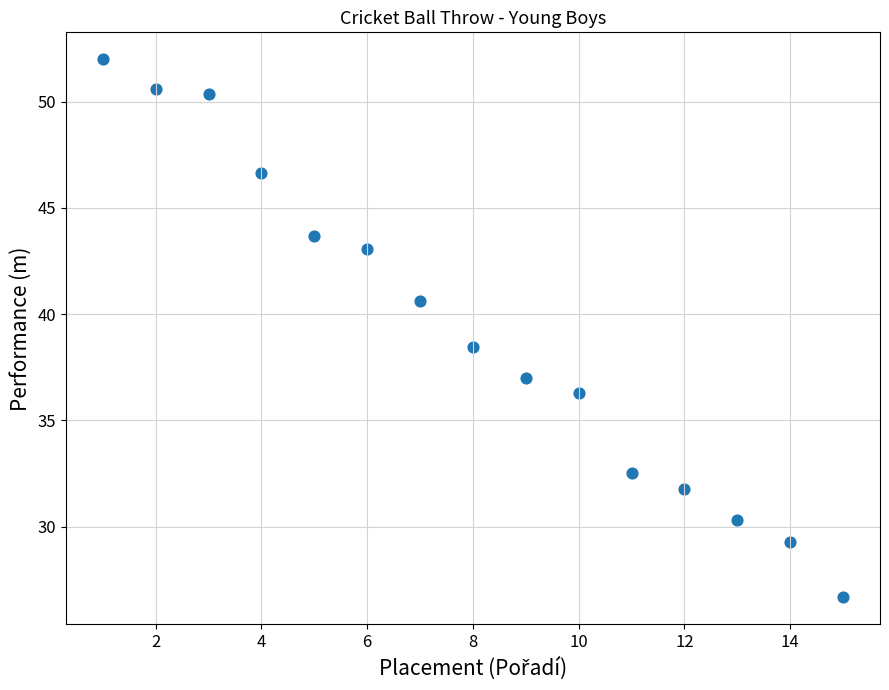

What is the range of X values (max minus min)?

14.0